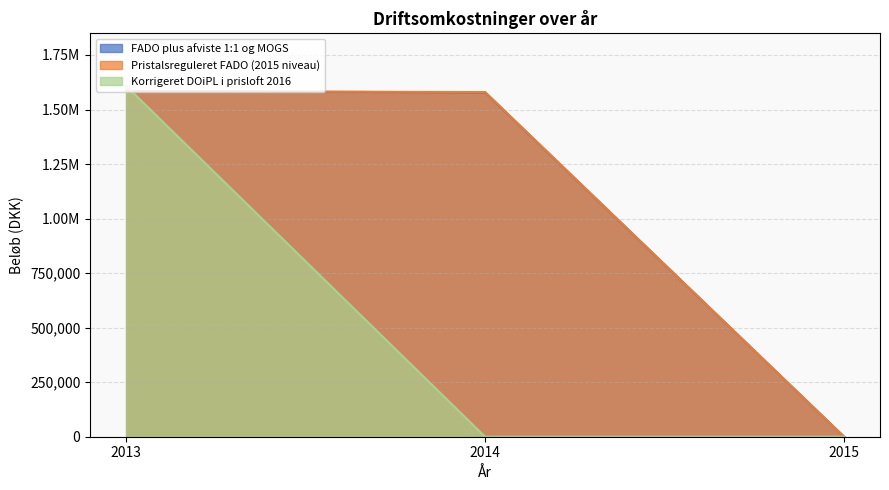

Is the value of Pristalsreguleret FADO (2015 niveau) at 2015 greater than the value of Korrigeret DOiPL i prisloft 2016 at 2013?

No